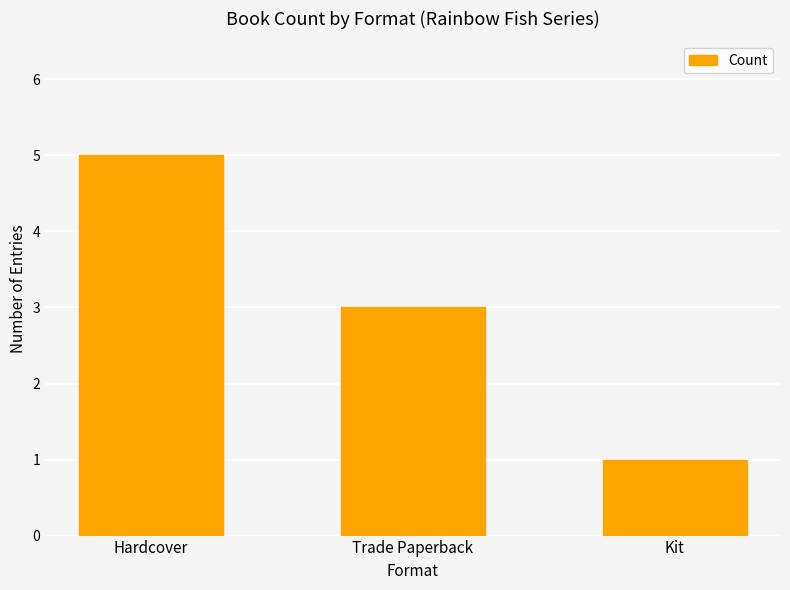

List the labels in order of value, largest first.

Hardcover, Trade Paperback, Kit